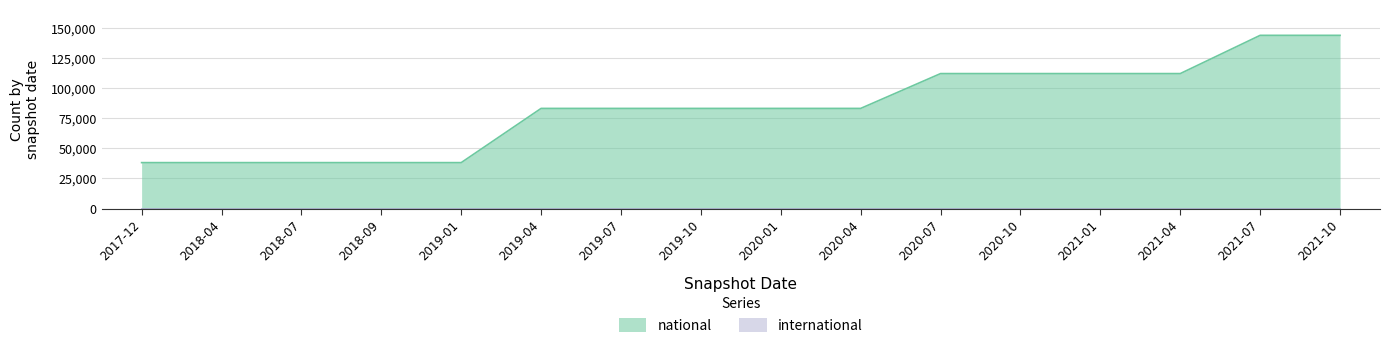

What is the difference between the maximum and minimum values in the national series?

105731